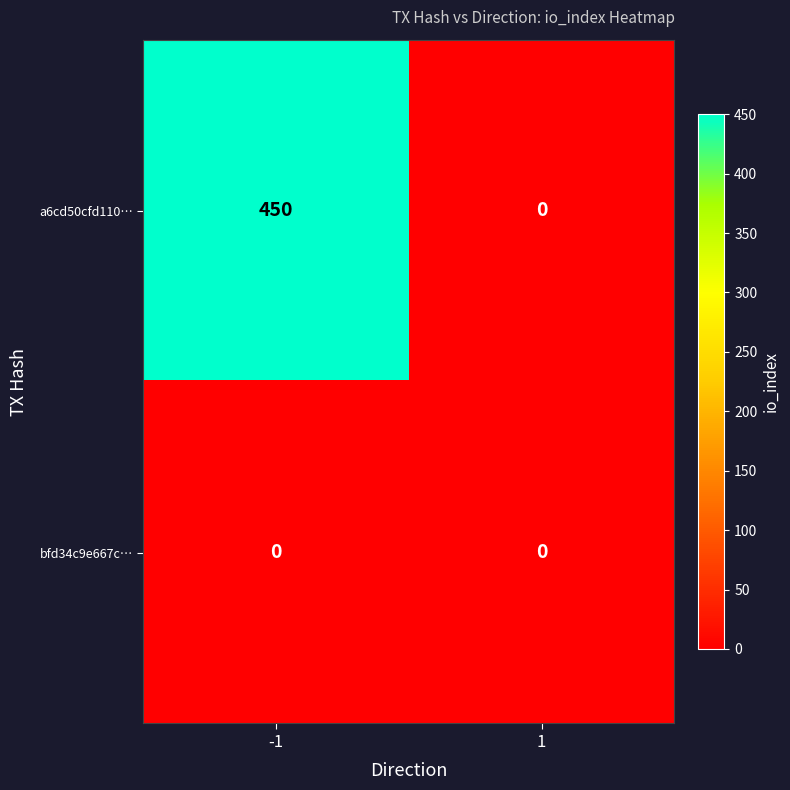

Reading left to right, what are all the values shown in this chart?

a6cd50cfd110…: -1=450	1=0
bfd34c9e667c…: -1=0	1=0